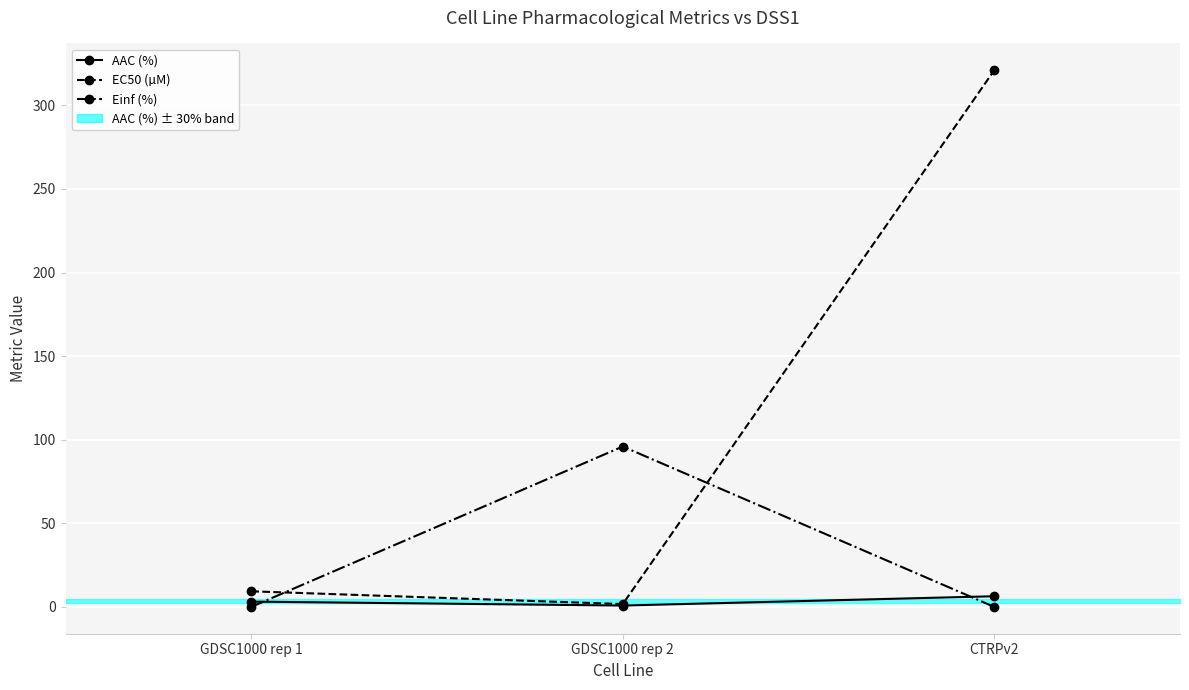

What is the difference between the maximum and minimum values in the Einf (%) series?

95.9